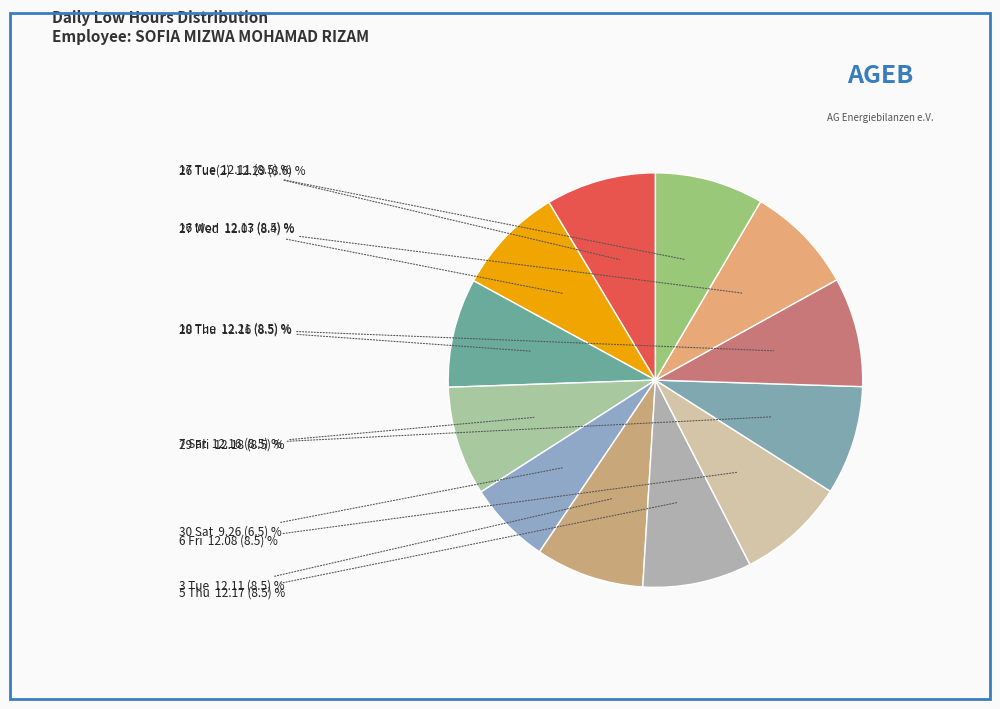

Is there a majority slice in this chart?

No